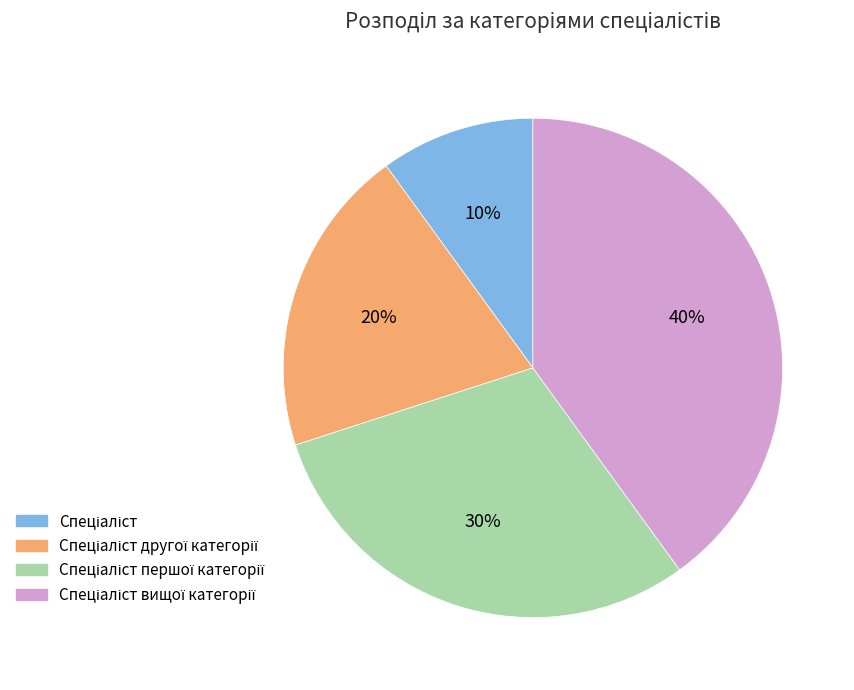

Is there a majority slice in this chart?

No